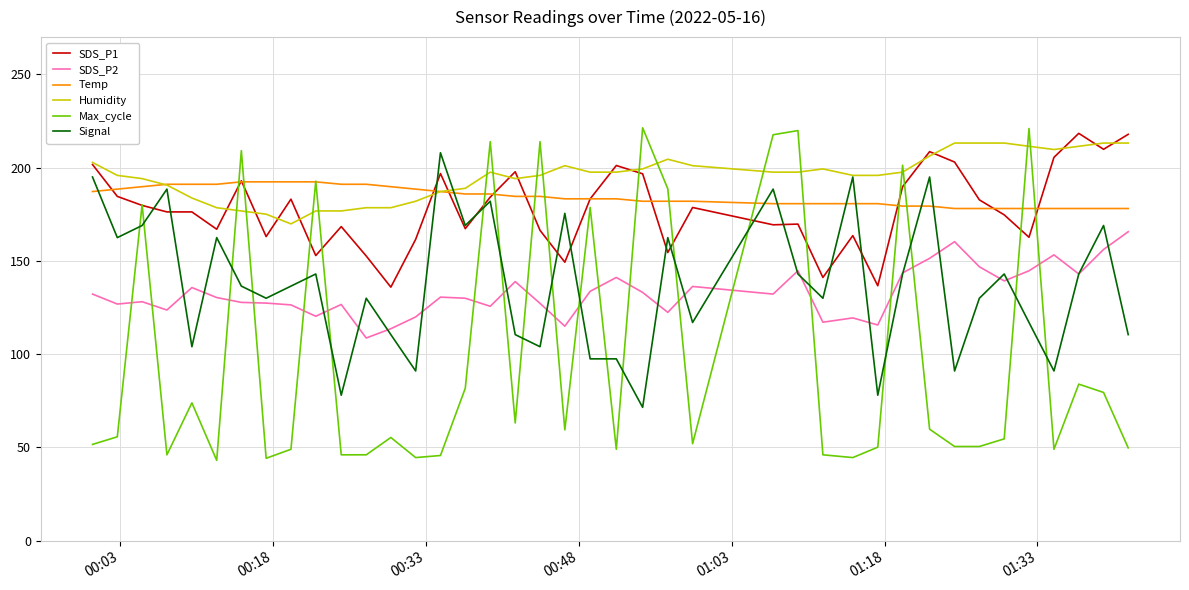

Which series has the largest range (max minus min)?

Max_cycle